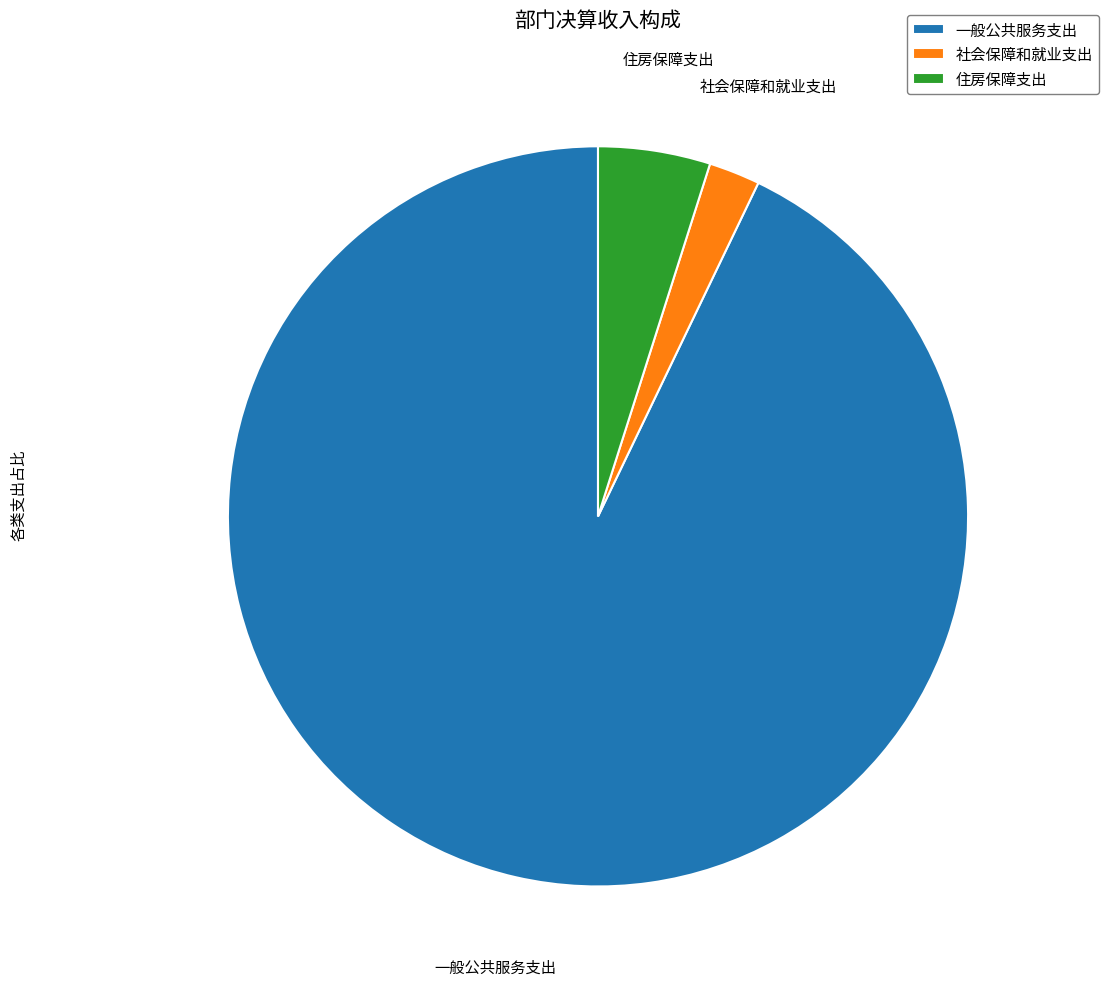

The 社会保障和就业支出 slice represents 2% of the pie. True or false?

True